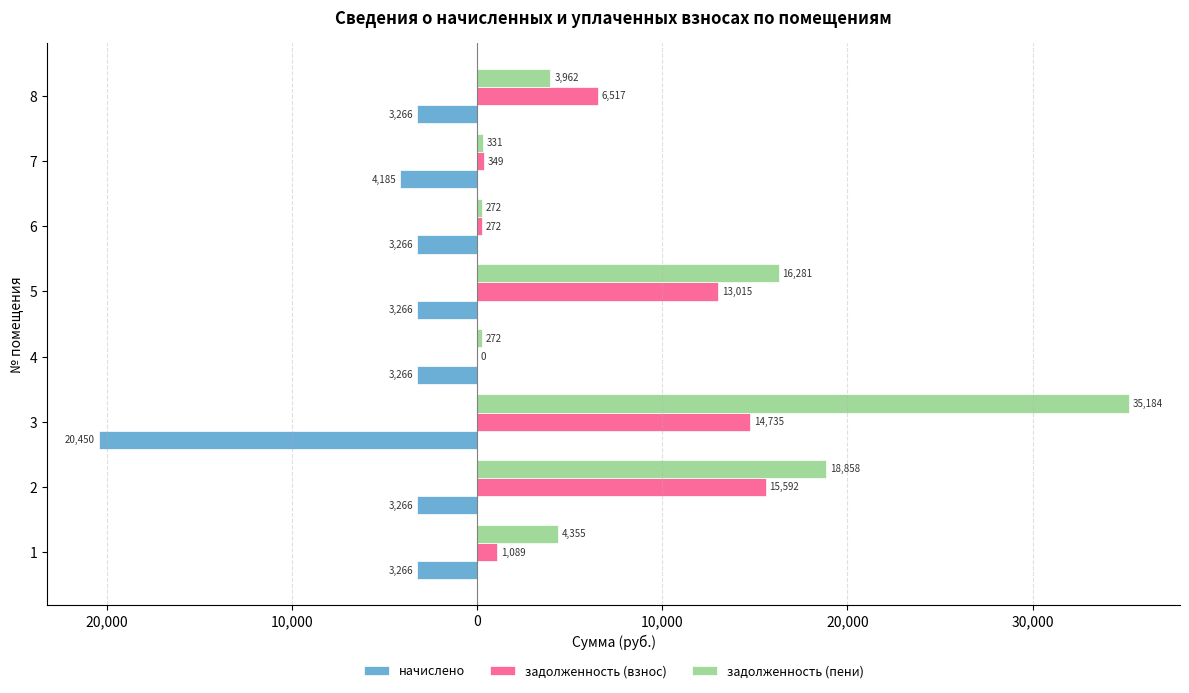

Reading left to right, extract all data points from this chart.

начислено: -3265.9	-3265.9	-20449.6	-3265.9	-3265.9	-3265.9	-4184.5	-3265.9
задолженность (взнос): 1088.6	15592.3	14734.8	0.0	13015.0	272.2	348.7	6517.0
задолженность (пени): 4354.6	18858.2	35184.4	272.2	16280.9	272.2	330.7	3962.4